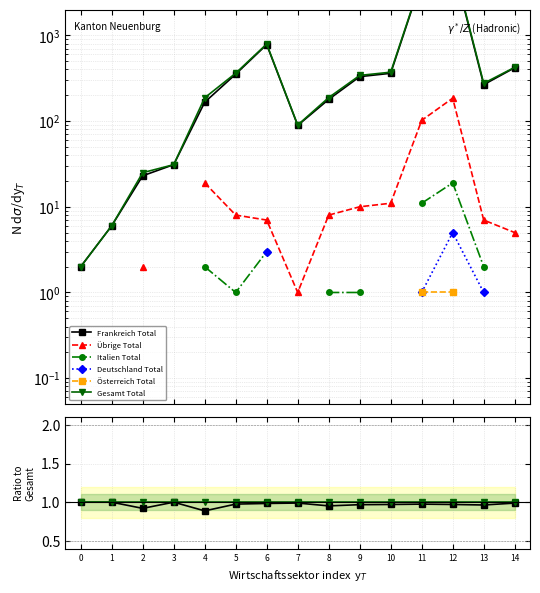

In Deutschland Total, how many points are higher than both neighbors (excluding endpoints)?

2